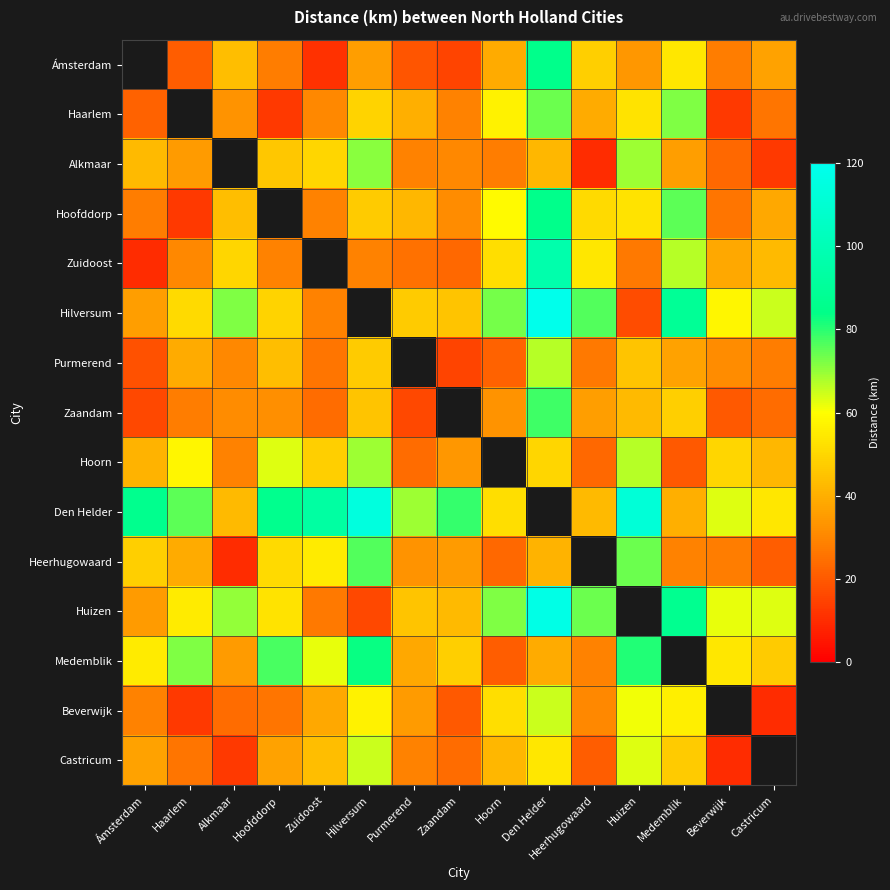

Which series has the widest spread of values?

Hilversum